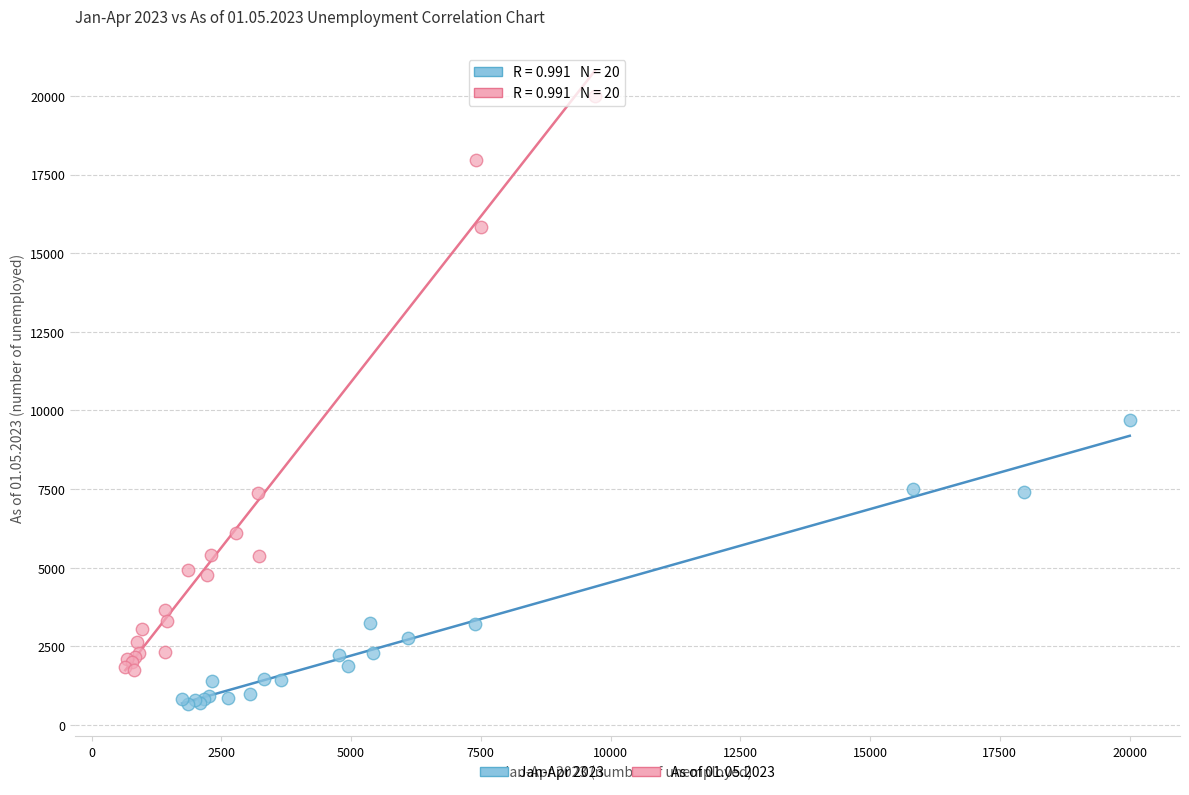

Which series has the largest Y range (max minus min)?

As of 01.05.2023